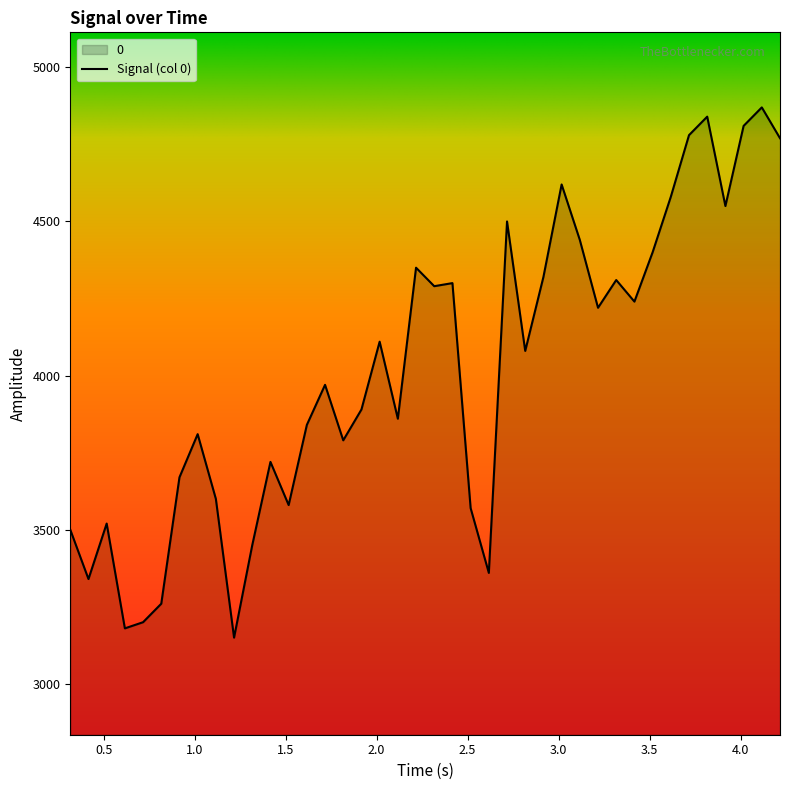

Reading left to right, extract all data points from this chart.

3500	3340	3520	3180	3200	3260	3670	3810	3600	3150	3450	3720	3580	3840	3970	3790	3890	4110	3860	4350	4290	4300	3570	3360	4500	4080	4320	4620	4440	4220	4310	4240	4400	4580	4780	4840	4550	4810	4870	4770